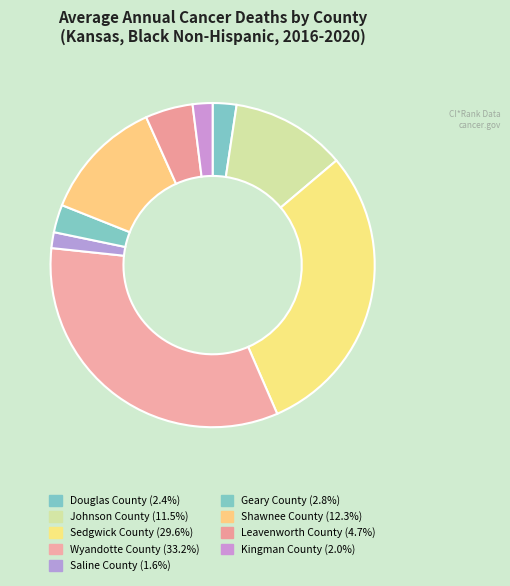

To the nearest percent, what is the difference between the Kingman County and Geary County slice percentages?

1%